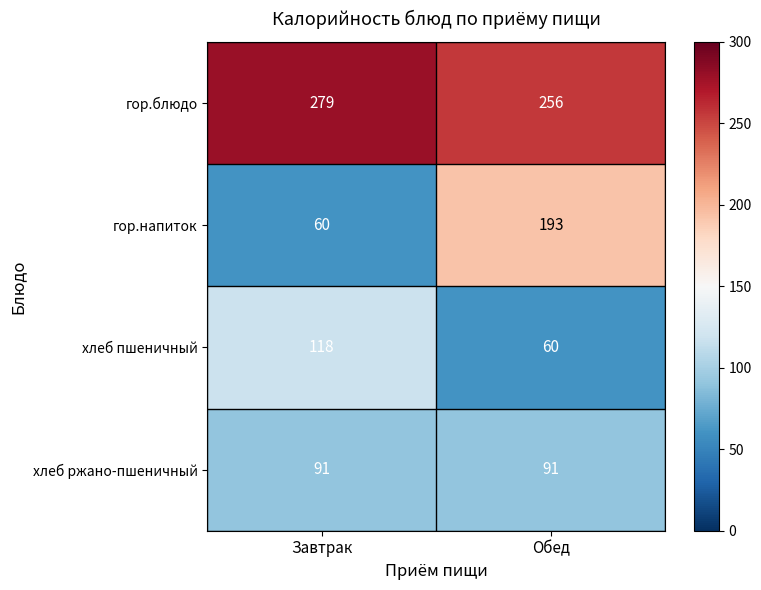

Count the number of data series in this chart.

4